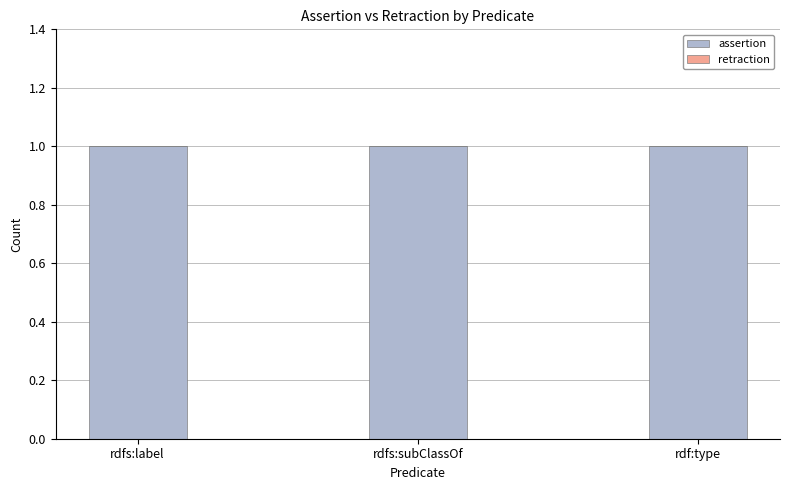

What is the value of the assertion bar at the 2nd from the left?

1